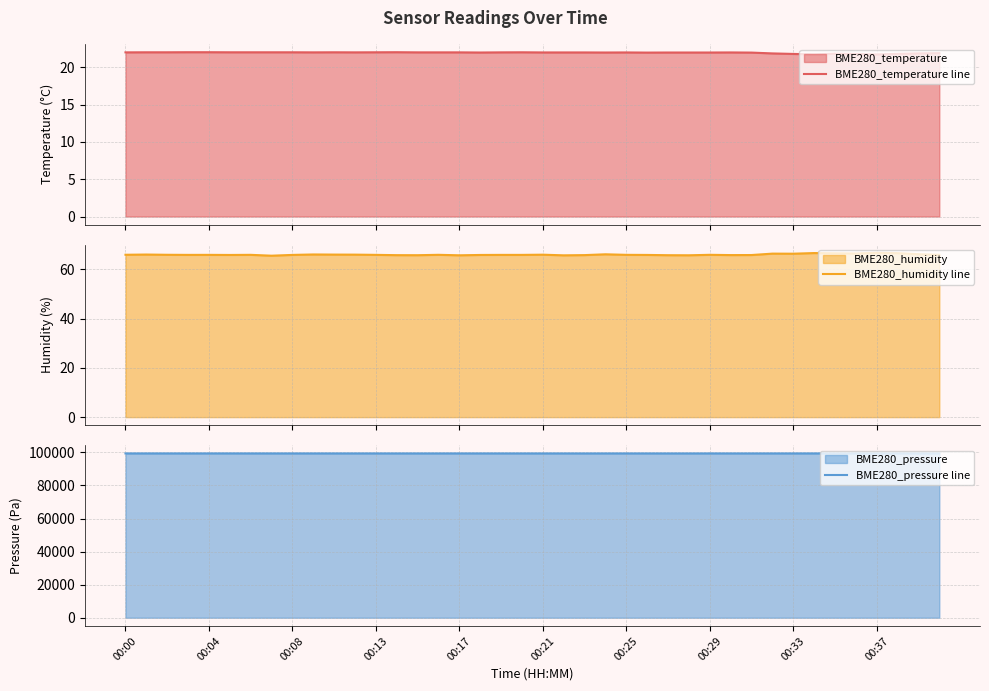

Which category has the highest value across all series?

37